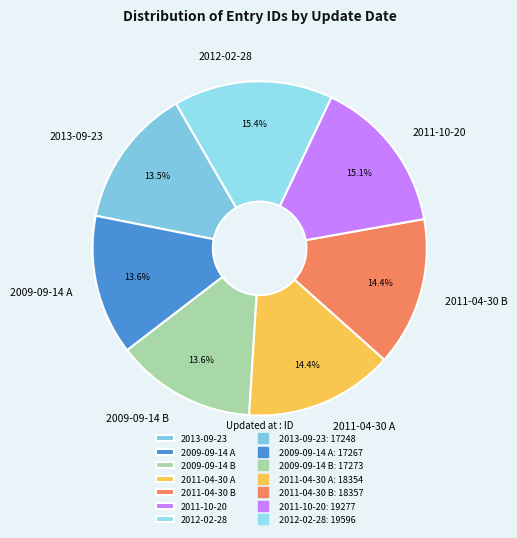

Do 2009-09-14 A and 2009-09-14 B together represent more than half of the pie?

No